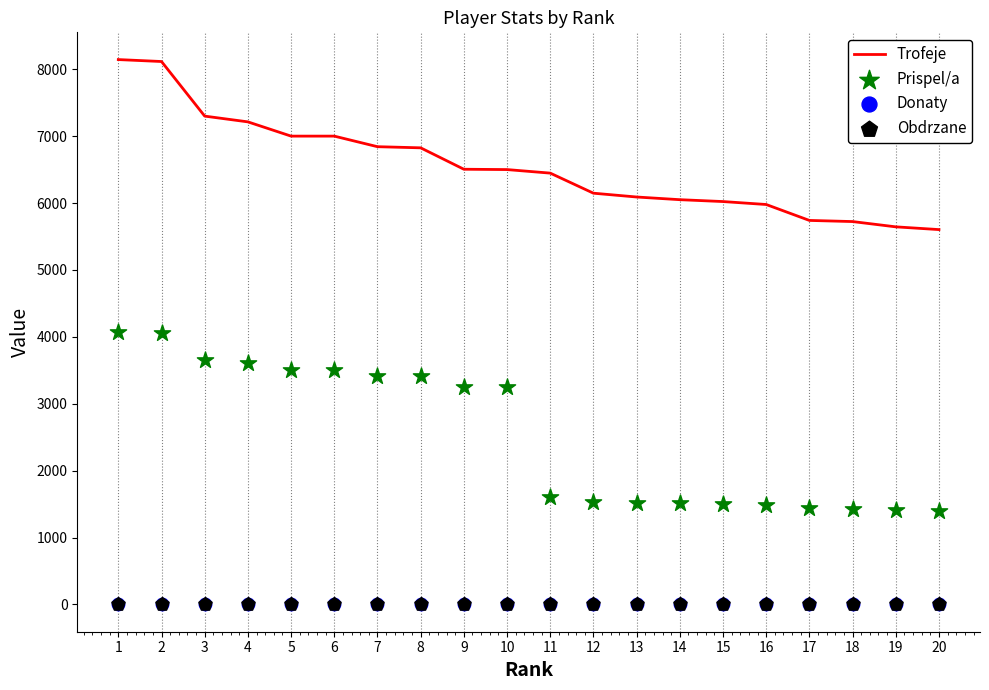

Is the value of Prispel/a at 13 greater than the value of Donaty at 7?

Yes